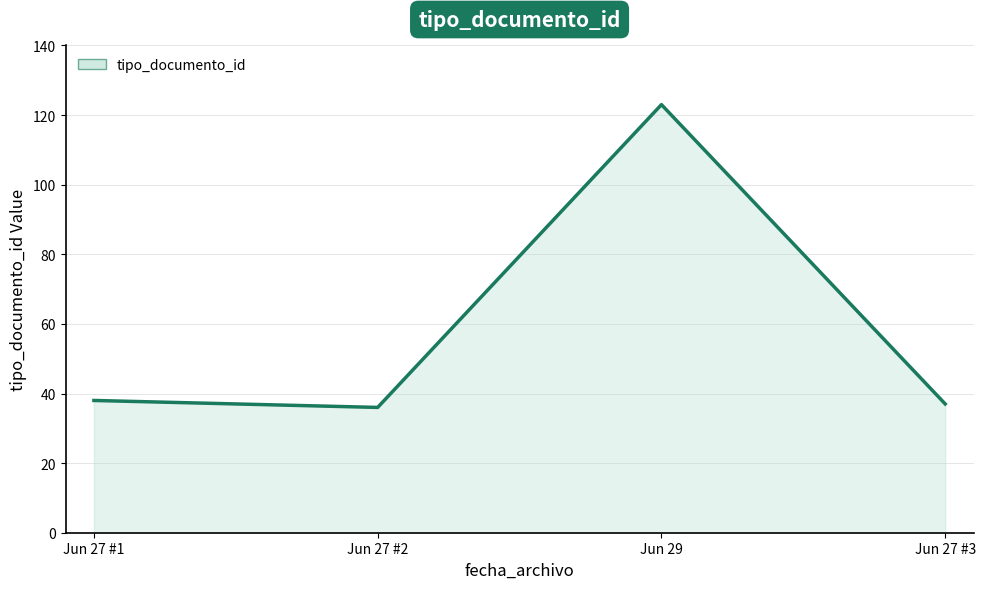

What is the difference between the values at Jun 29 and Jun 27 #1?

85